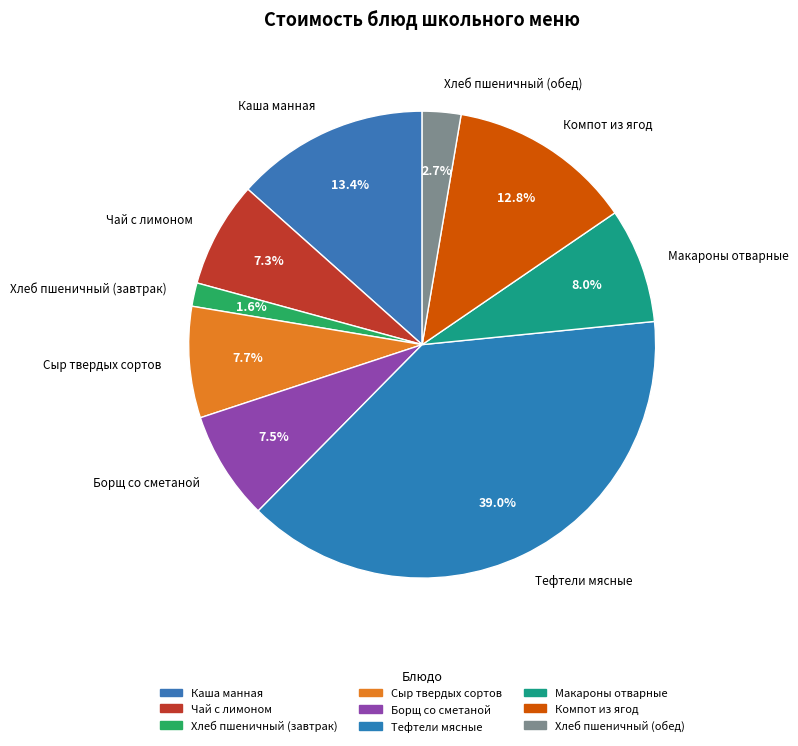

Do Борщ со сметаной and Хлеб пшеничный (обед) together represent more than half of the pie?

No